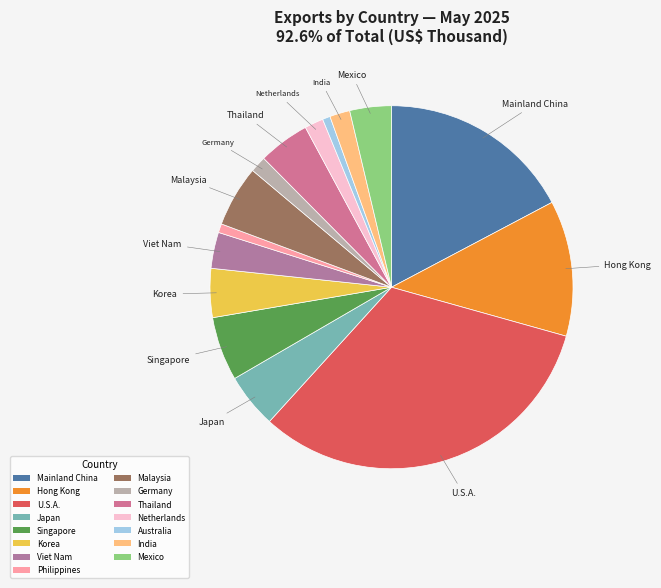

Count the number of slices in the pie.

15